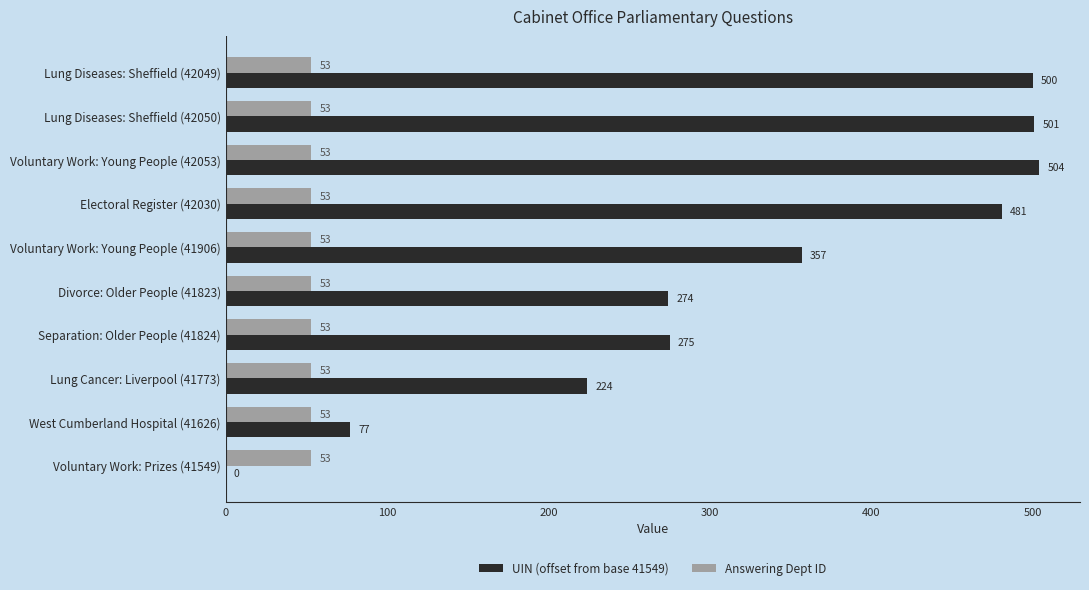

Which category has the highest value in the UIN (offset from base 41549) series?

Voluntary Work: Young People (42053)